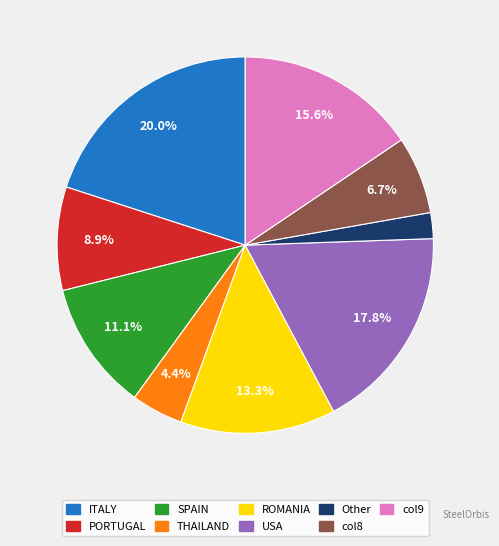

To the nearest percent, what is the average slice percentage?

11%